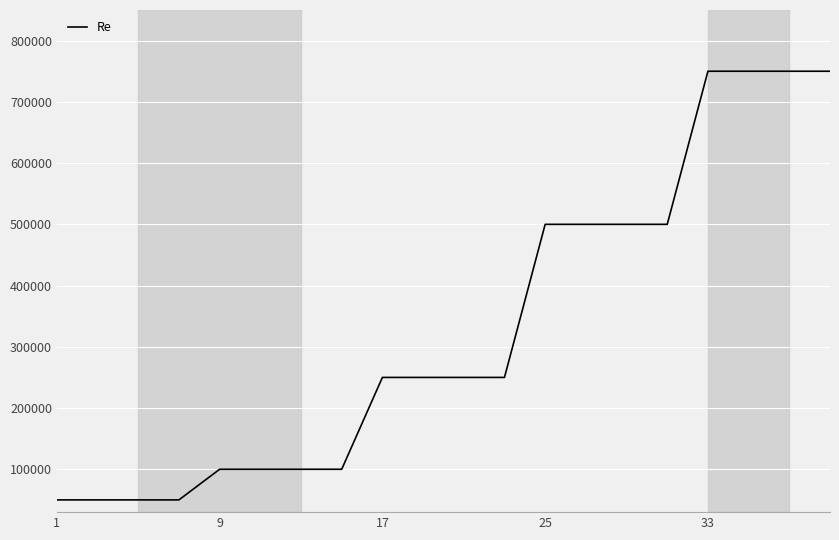

What is the difference between the maximum and minimum values?

700000